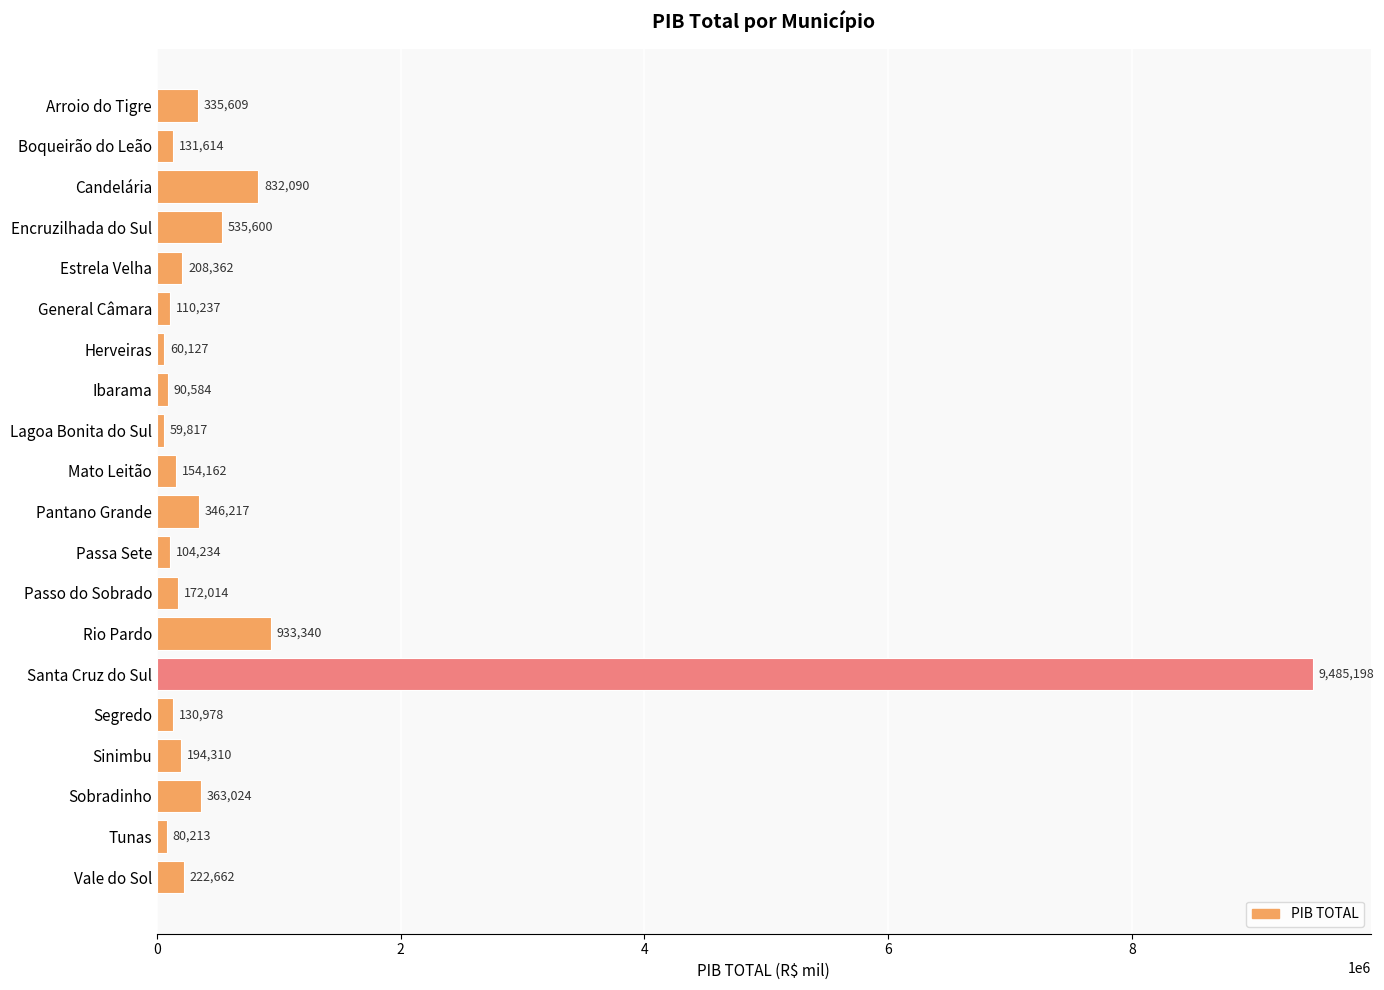

At which label is the value closest to 4772507?

Rio Pardo